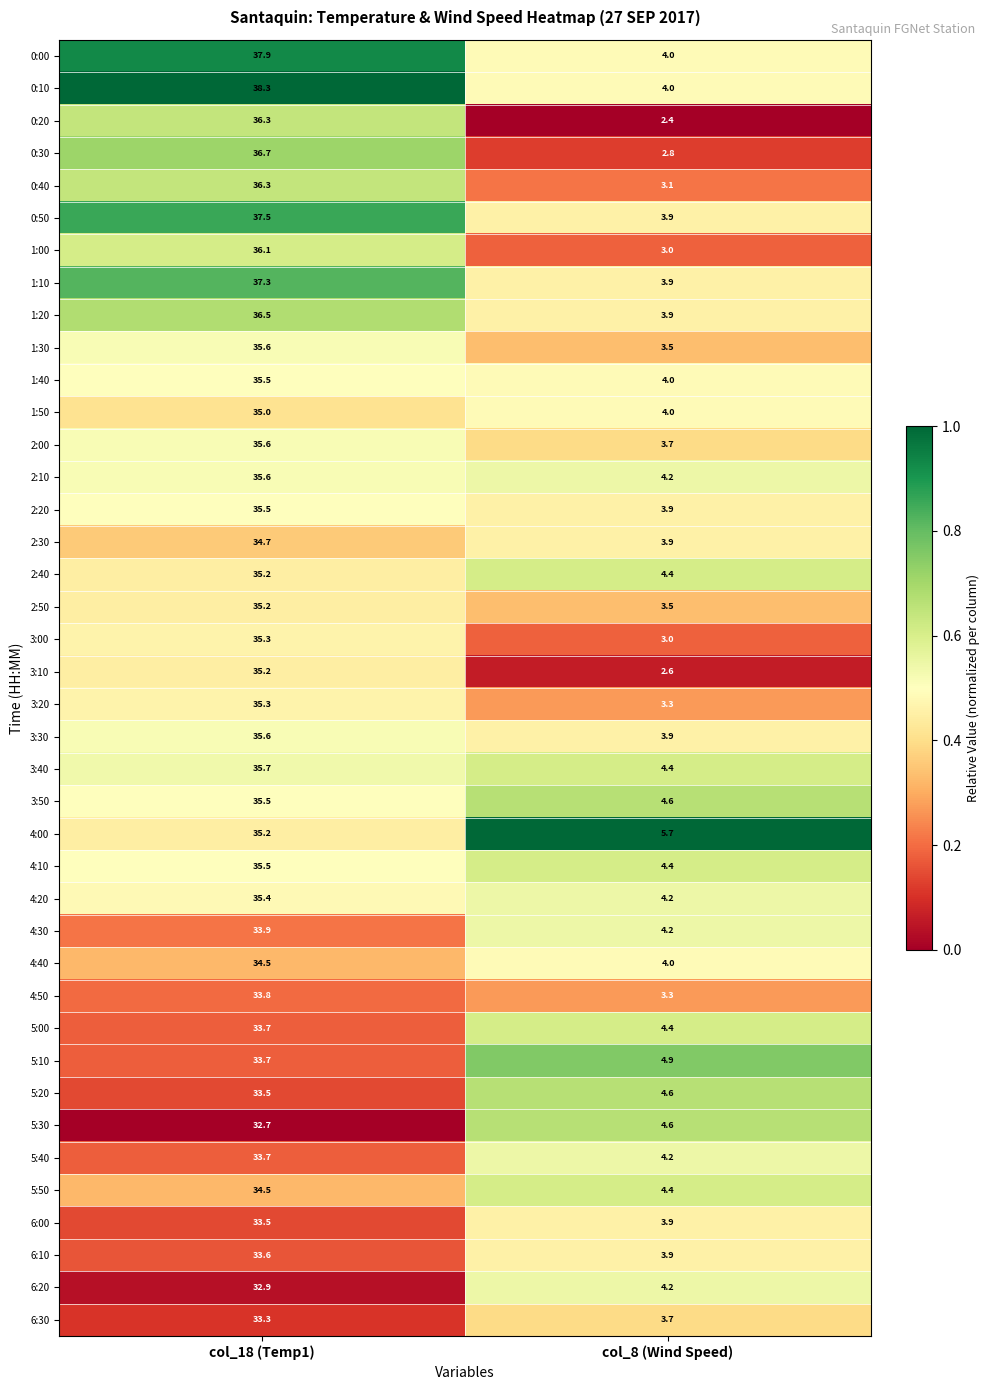

The 1:20 series shows 14.5 at col_18 (Temp1). True or false?

False